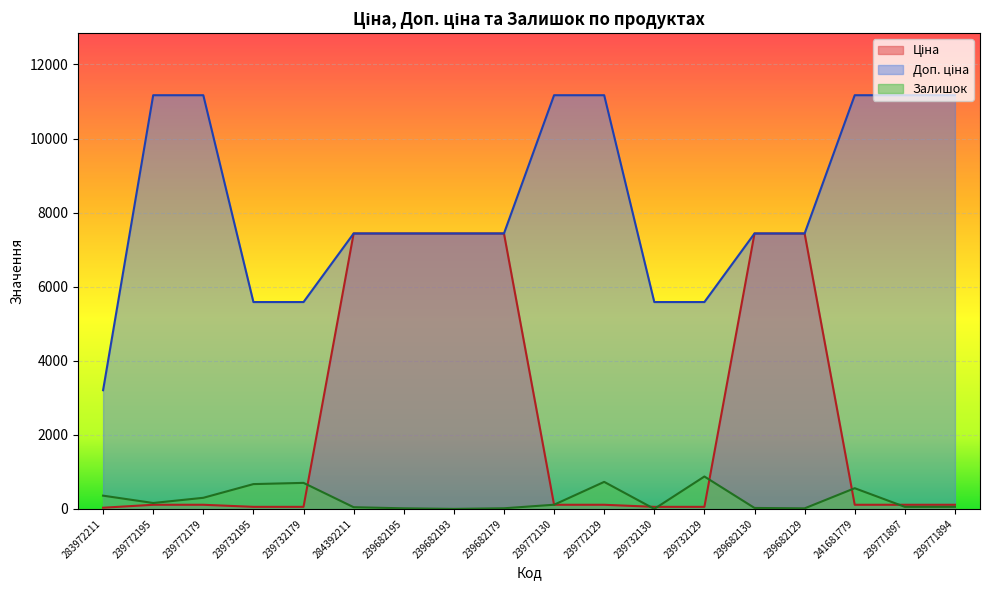

Which series ends up on top after the final intersection of Ціна and Залишок?

Ціна